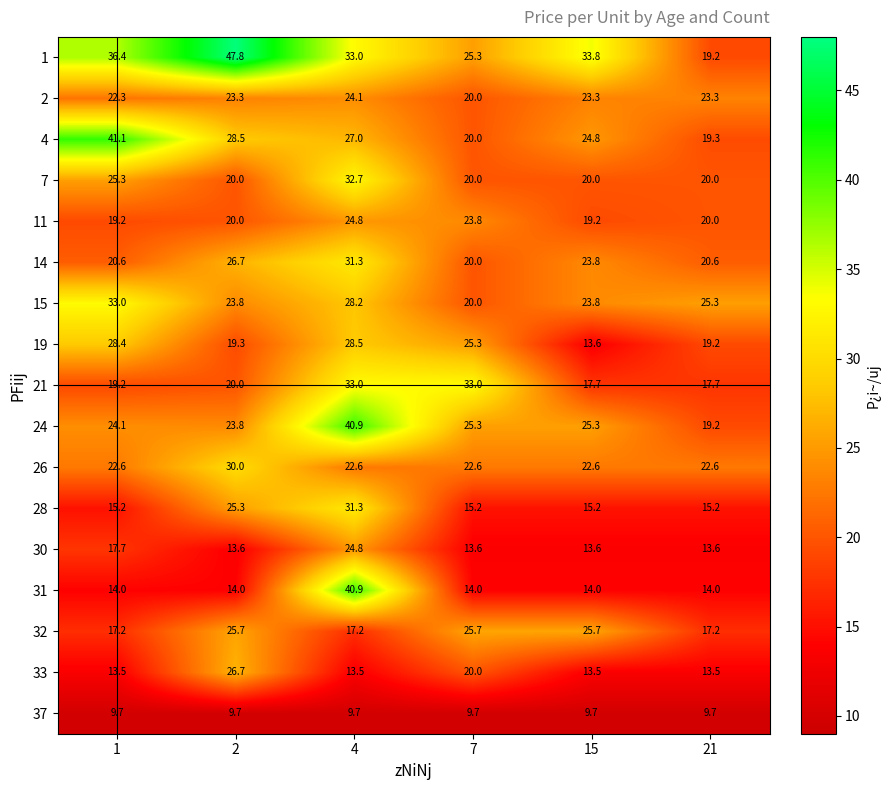

At how many categories does at least one series exceed 29?

5